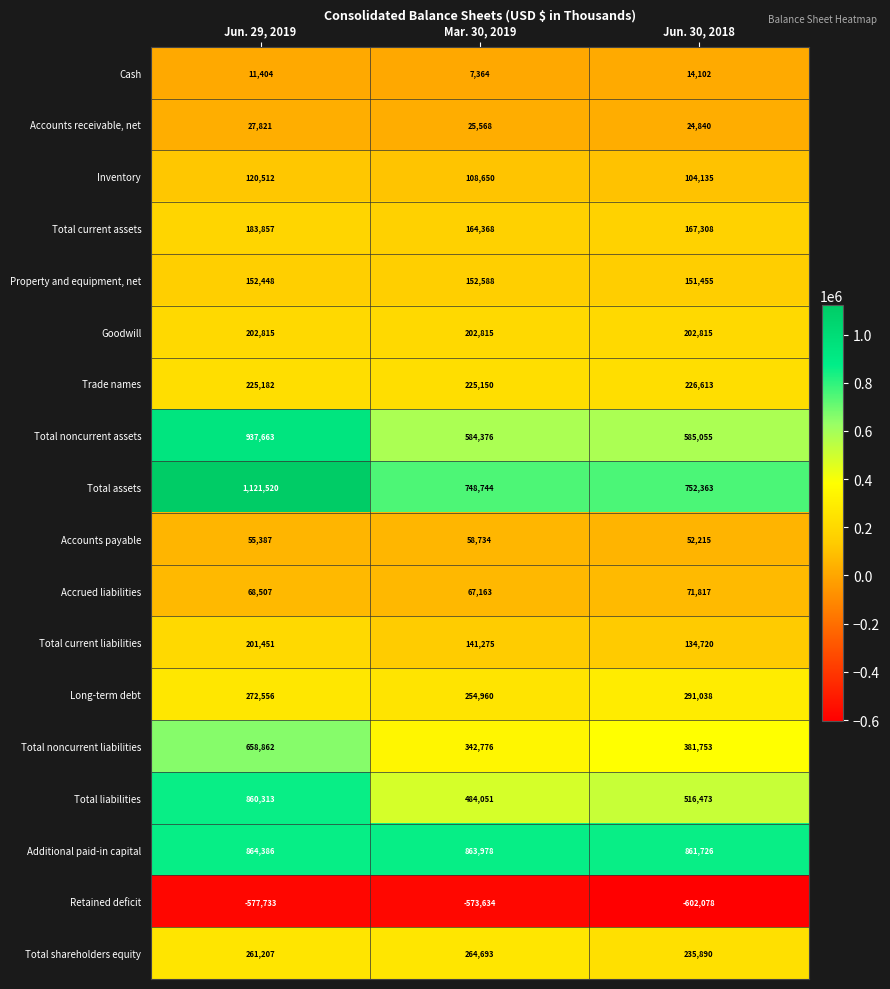

What is the maximum value shown in the chart?

1121520